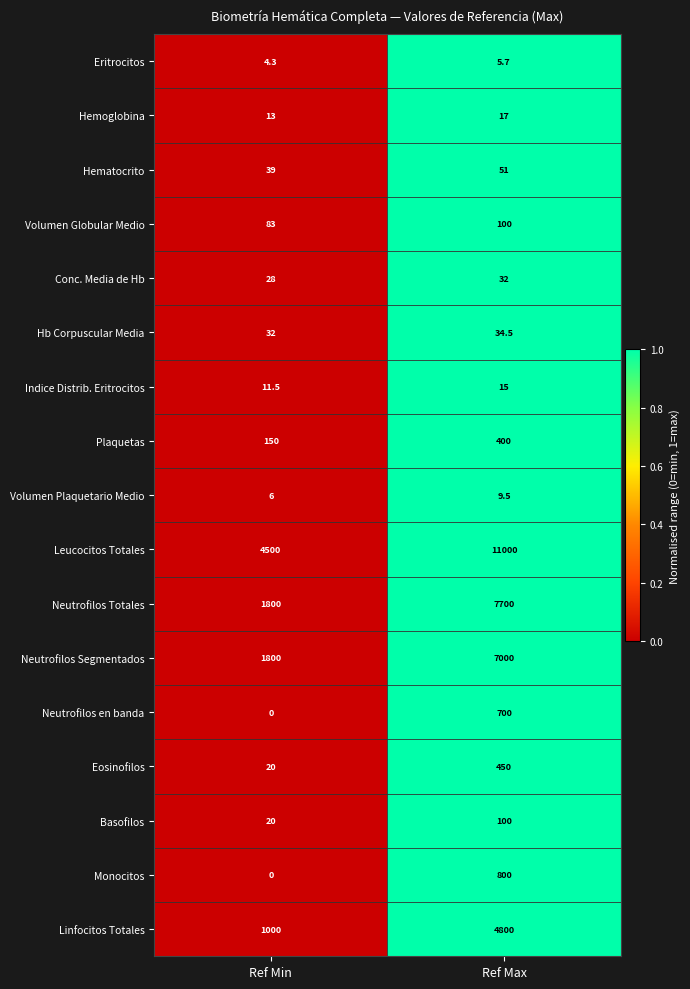

Where is Neutrofilos Totales nearest to the value 4750?

Ref Min